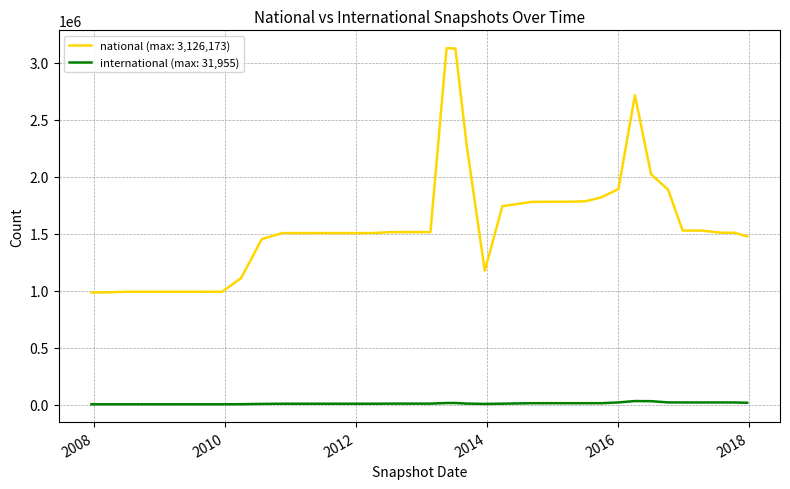

Which series has the widest spread of values?

national (max: 3,126,173)